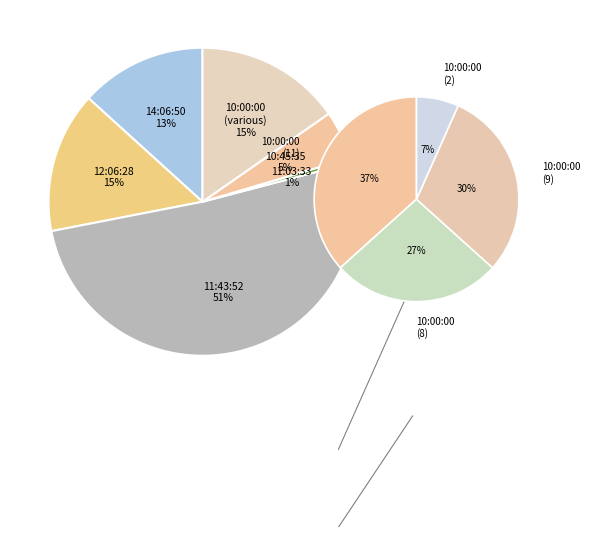

The 14:06:50 slice represents 20% of the pie. True or false?

False